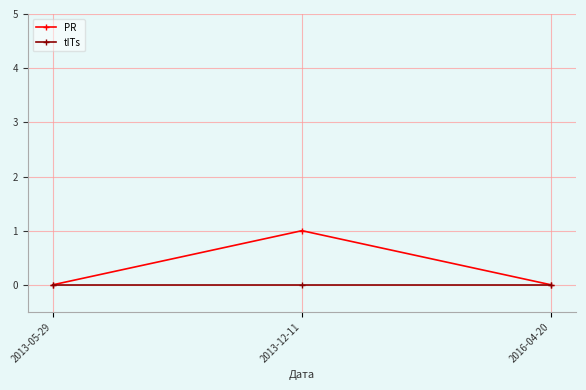

At which category is the sum across all series the highest?

2013-12-11